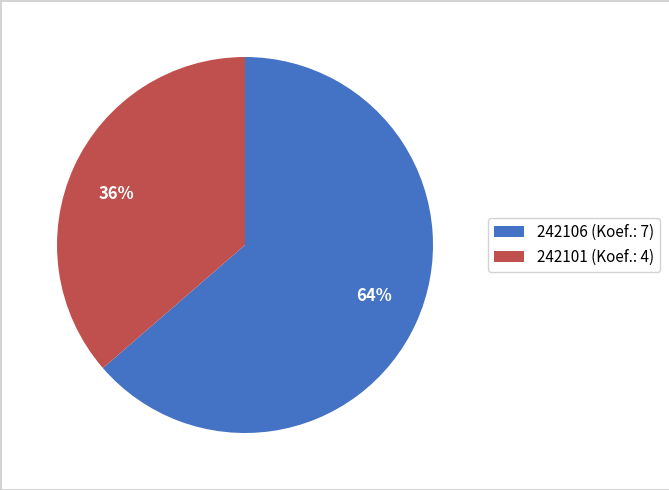

The 242101 slice represents 36% of the pie. True or false?

True